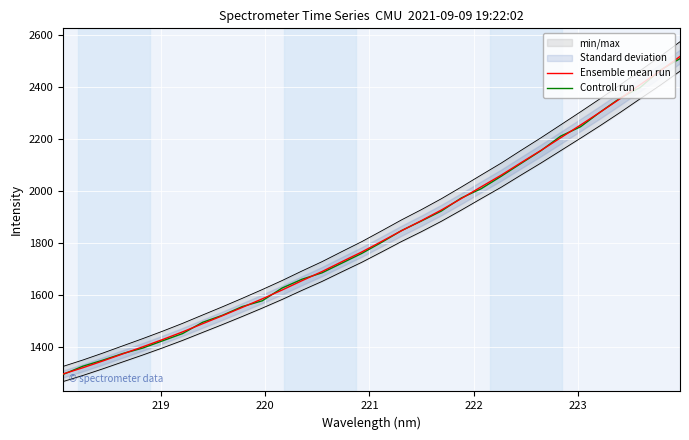

How many lines are shown in the chart?

2